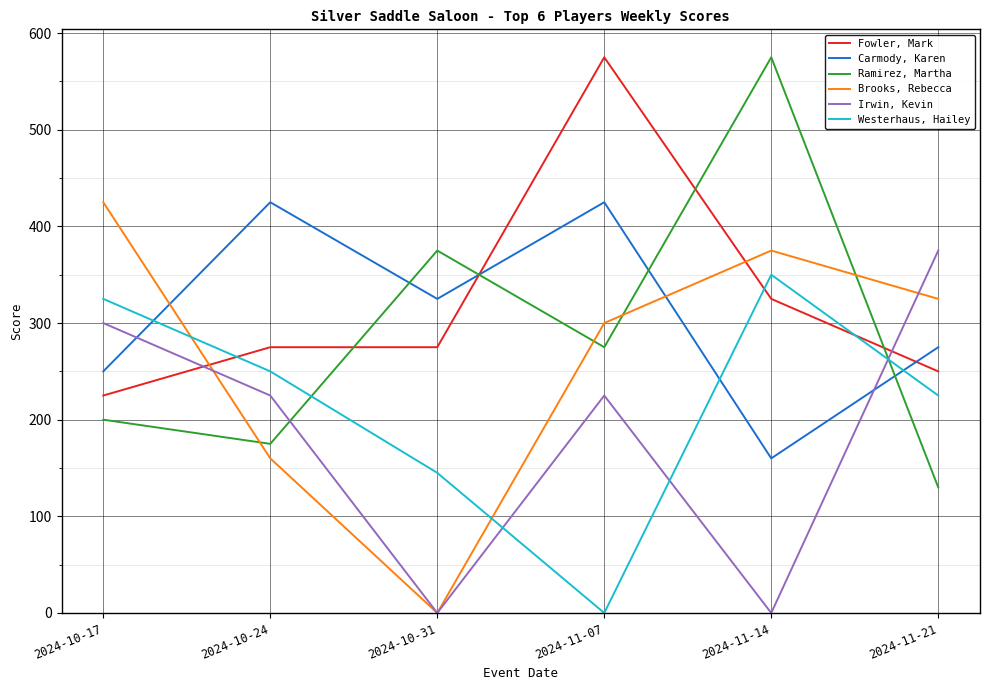

Which series has the largest range (max minus min)?

Ramirez, Martha